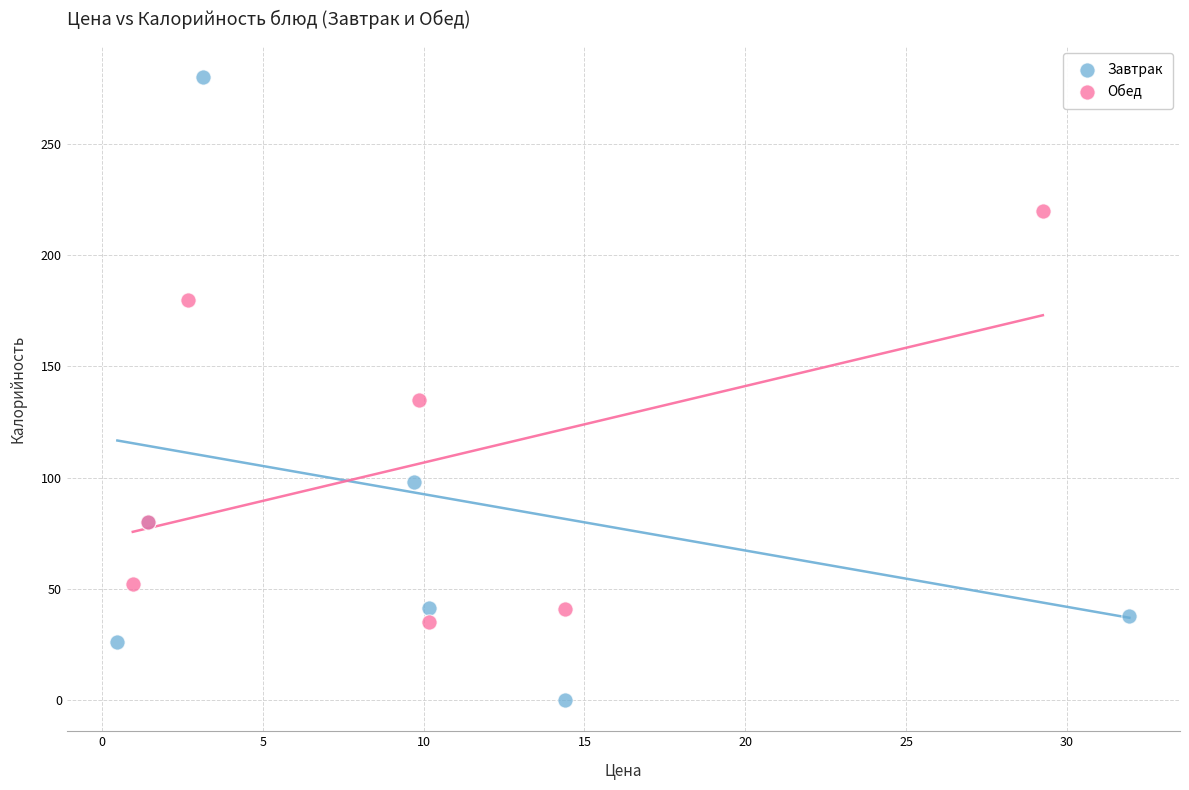

Which series reaches the minimum Y coordinate?

Завтрак